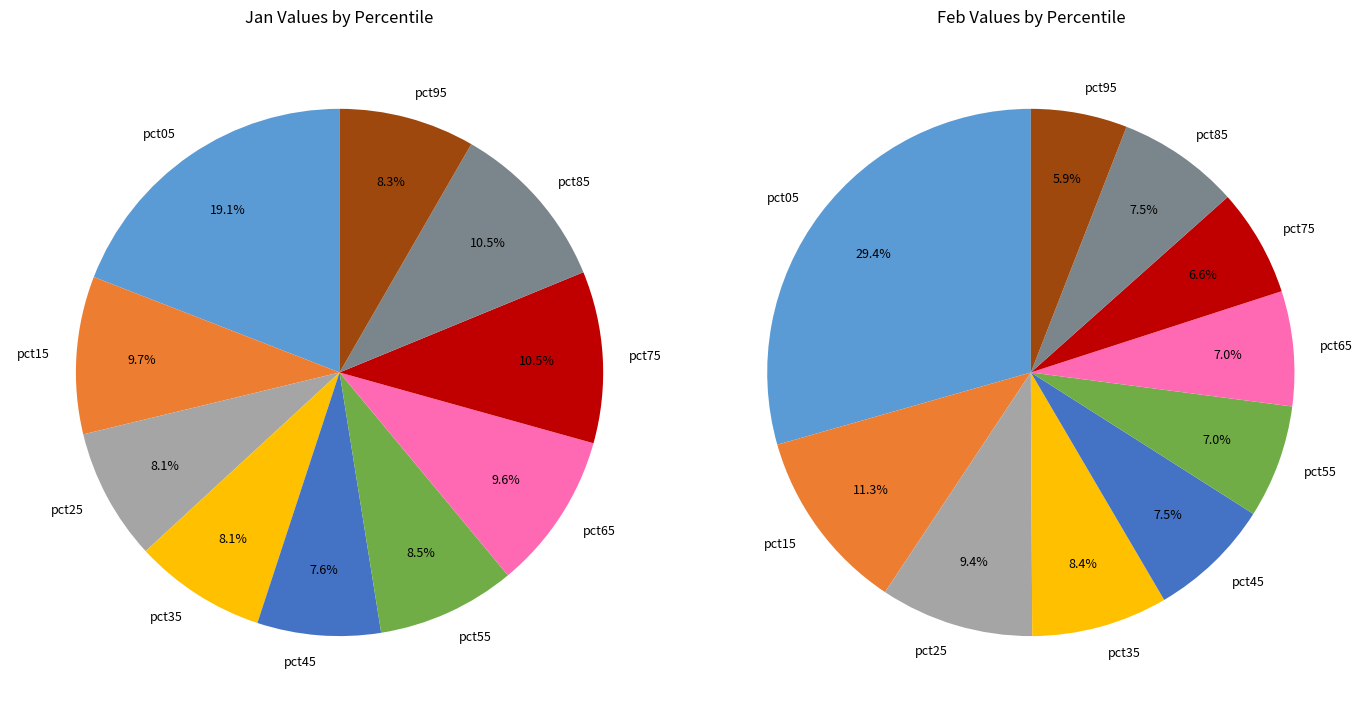

How many slices are in this pie chart?

10